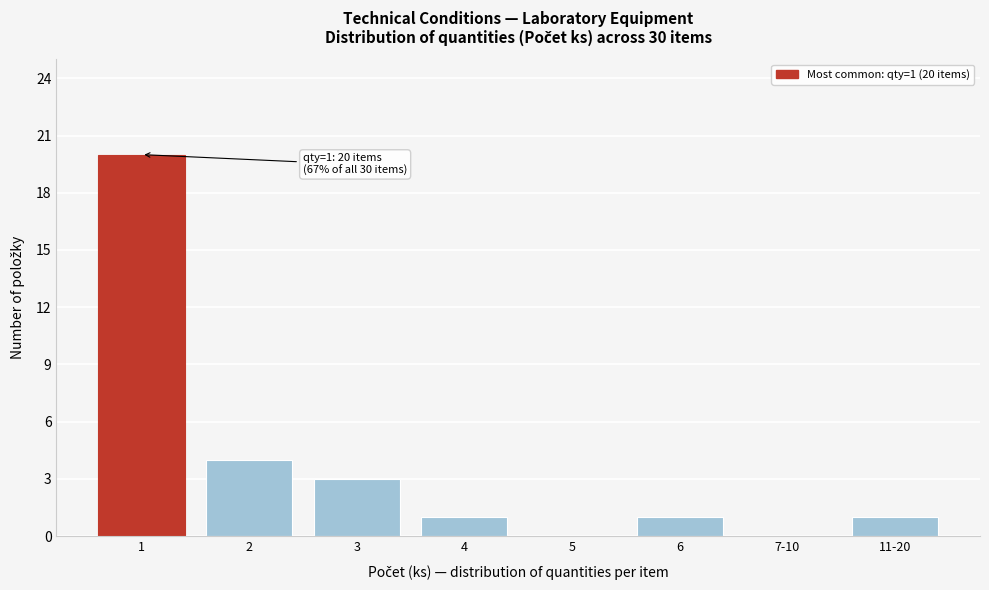

Reading left to right, what are all the values shown in this chart?

1=20	2=4	3=3	4=1	5=0	6=1	7-10=0	11-20=1